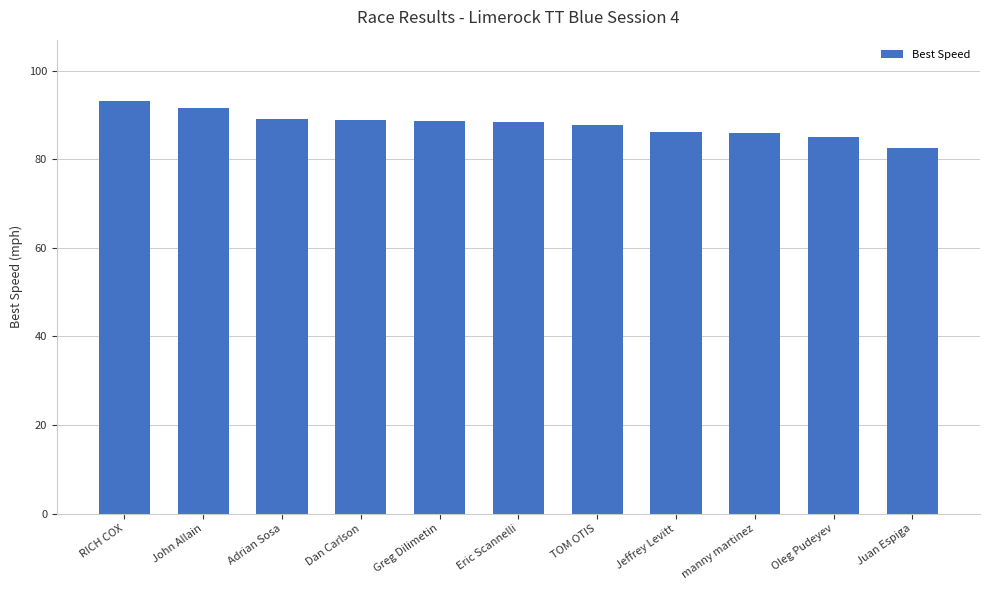

What is the change in value from RICH COX to Jeffrey Levitt?

-7.0